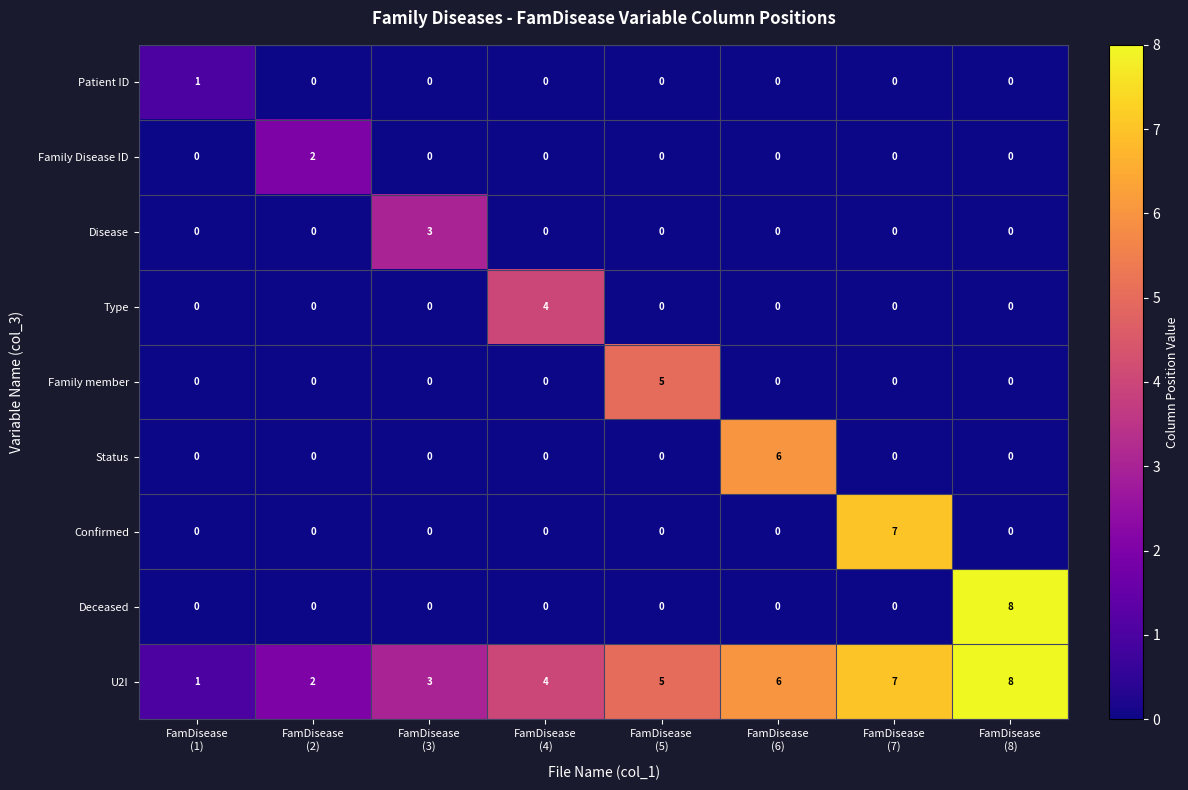

Which series has the widest spread of values?

Deceased